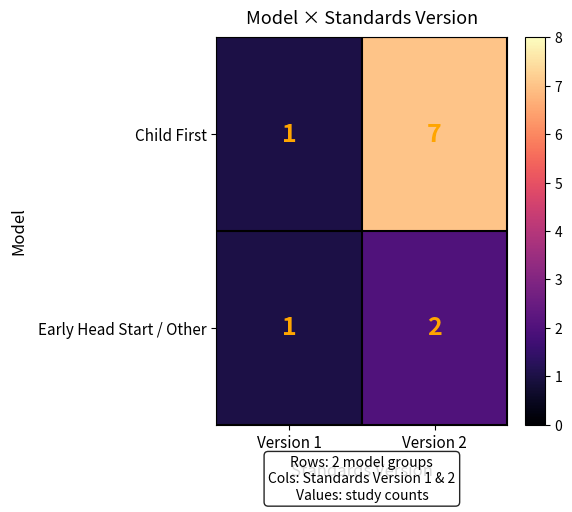

Which category has the highest value across all series?

Version 2